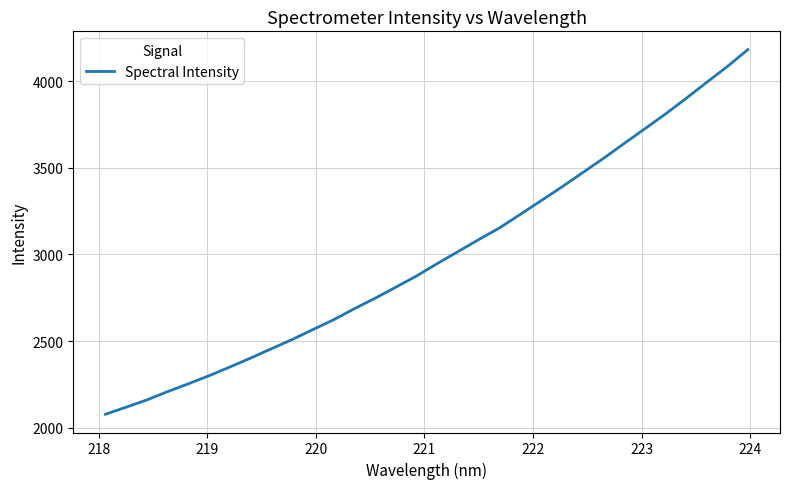

What is the difference between the maximum and minimum values?

2104.3